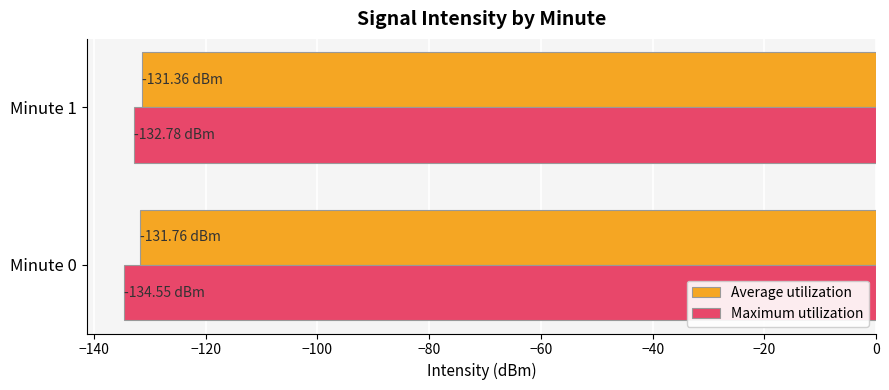

What is the spread (max minus min) of values at Minute 1?

1.4